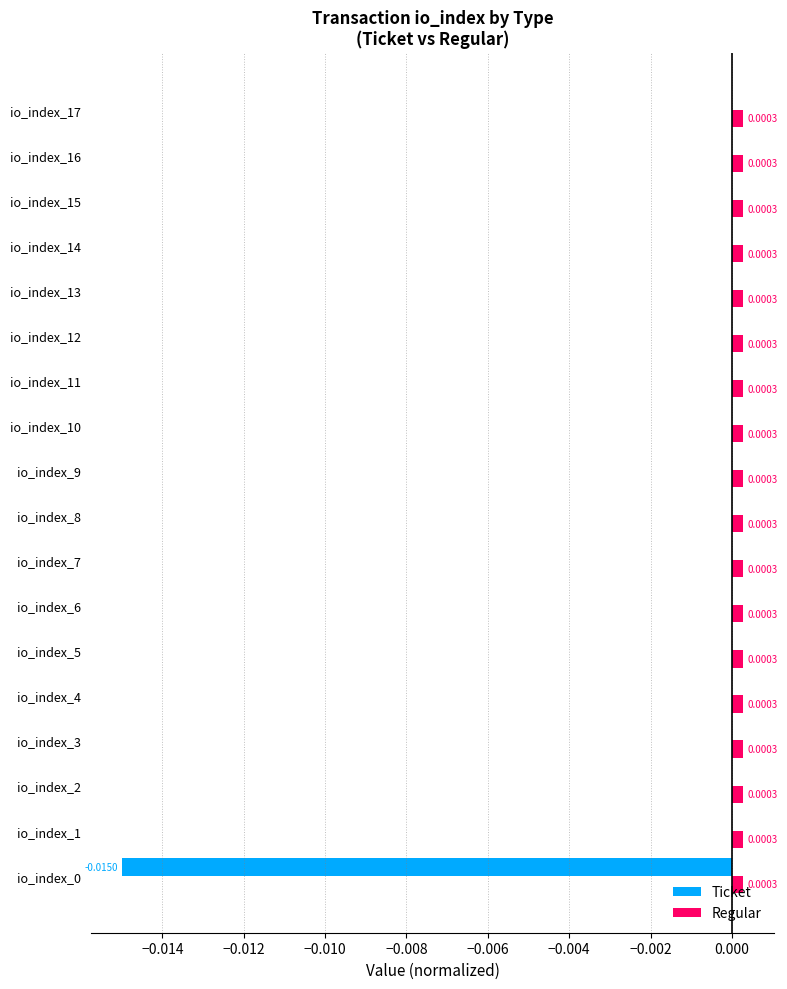

What are all the series names shown in the legend?

Ticket, Regular